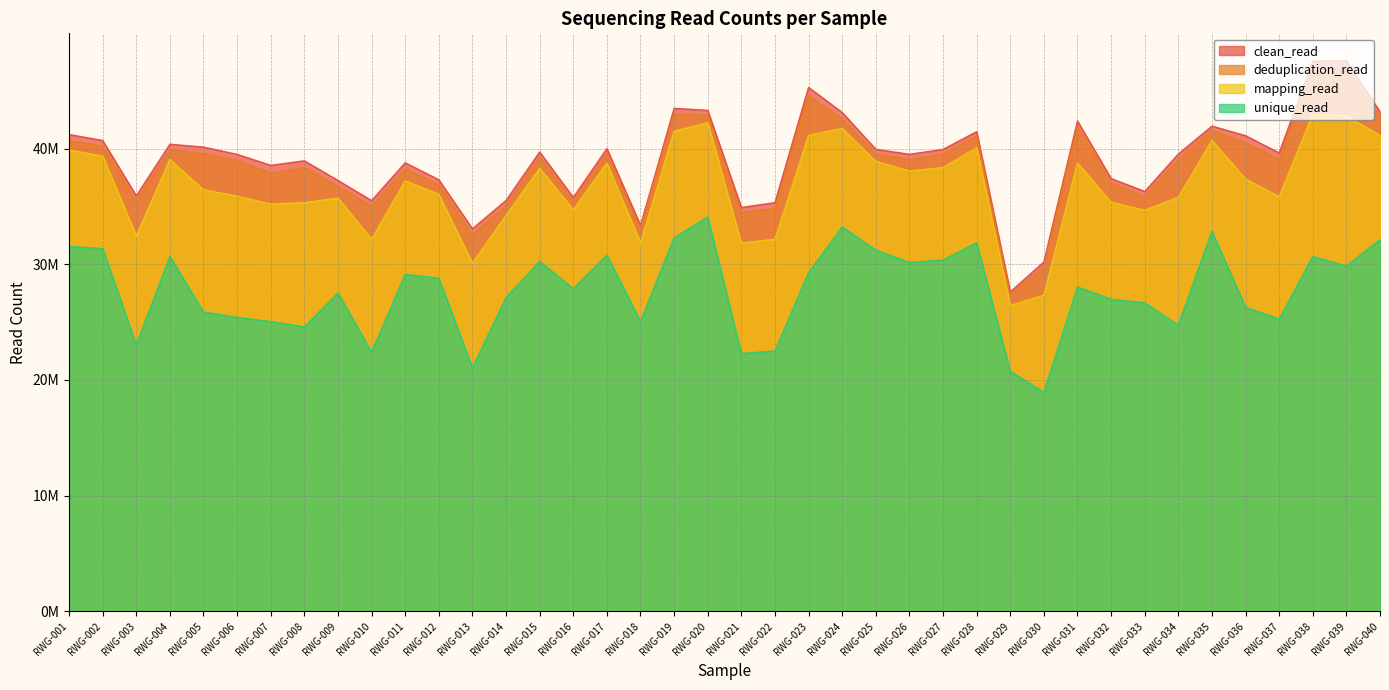

Reading left to right, transcribe all the data shown in this chart.

clean_read: RWG-001=41217468	RWG-002=40693874	RWG-003=35909208	RWG-004=40374654	RWG-005=40125732	RWG-006=39497134	RWG-007=38548626	RWG-008=38937122	RWG-009=37241314	RWG-010=35500924	RWG-011=38767438	RWG-012=37303334	RWG-013=33065950	RWG-014=35514720	RWG-015=39703970	RWG-016=35775828	RWG-017=39995736	RWG-018=33365568	RWG-019=43473192	RWG-020=43302790	RWG-021=34905332	RWG-022=35324494	RWG-023=45286202	RWG-024=43113216	RWG-025=39938586	RWG-026=39503388	RWG-027=39926836	RWG-028=41457154	RWG-029=27609348	RWG-030=30201248	RWG-031=42378796	RWG-032=37409198	RWG-033=36291698	RWG-034=39523820	RWG-035=41940670	RWG-036=41110958	RWG-037=39623262	RWG-038=47558040	RWG-039=47575994	RWG-040=43173014
deduplication_read: RWG-001=40692024	RWG-002=40223807	RWG-003=35455392	RWG-004=39894997	RWG-005=39579548	RWG-006=38981903	RWG-007=37876757	RWG-008=38360995	RWG-009=36735236	RWG-010=35016491	RWG-011=38256279	RWG-012=36906356	RWG-013=32533870	RWG-014=35095583	RWG-015=39260098	RWG-016=35460899	RWG-017=39522526	RWG-018=33071458	RWG-019=42981731	RWG-020=42878792	RWG-021=34455070	RWG-022=34834607	RWG-023=44591170	RWG-024=42599973	RWG-025=39519192	RWG-026=39058401	RWG-027=39523564	RWG-028=41089162	RWG-029=27344093	RWG-030=29774958	RWG-031=41882876	RWG-032=37037884	RWG-033=35864895	RWG-034=39030136	RWG-035=41573717	RWG-036=40514574	RWG-037=39077793	RWG-038=46916066	RWG-039=46836030	RWG-040=42730067
mapping_read: RWG-001=39874039	RWG-002=39351591	RWG-003=32450419	RWG-004=39057178	RWG-005=36432861	RWG-006=35888274	RWG-007=35199325	RWG-008=35327178	RWG-009=35721506	RWG-010=32160588	RWG-011=37210544	RWG-012=36047532	RWG-013=30108071	RWG-014=34227557	RWG-015=38296160	RWG-016=34718328	RWG-017=38738903	RWG-018=31861681	RWG-019=41496160	RWG-020=42237527	RWG-021=31826825	RWG-022=32170348	RWG-023=41141813	RWG-024=41738689	RWG-025=38898490	RWG-026=38052137	RWG-027=38362347	RWG-028=40070256	RWG-029=26438406	RWG-030=27328090	RWG-031=38751164	RWG-032=35358937	RWG-033=34676863	RWG-034=35793253	RWG-035=40708285	RWG-036=37367086	RWG-037=35843456	RWG-038=42984632	RWG-039=42797946	RWG-040=41147403
unique_read: RWG-001=31535308	RWG-002=31352810	RWG-003=23036933	RWG-004=30672236	RWG-005=25876866	RWG-006=25403416	RWG-007=25050075	RWG-008=24577250	RWG-009=27531256	RWG-010=22400132	RWG-011=29127663	RWG-012=28798965	RWG-013=21051492	RWG-014=27125712	RWG-015=30239359	RWG-016=27897521	RWG-017=30778179	RWG-018=25059973	RWG-019=32301918	RWG-020=34087091	RWG-021=22280748	RWG-022=22511347	RWG-023=29279102	RWG-024=33224429	RWG-025=31223401	RWG-026=30163418	RWG-027=30366154	RWG-028=31853322	RWG-029=20752952	RWG-030=18927806	RWG-031=28039840	RWG-032=26980740	RWG-033=26661880	RWG-034=24742822	RWG-035=32859564	RWG-036=26272015	RWG-037=25260968	RWG-038=30665847	RWG-039=29854165	RWG-040=32122785